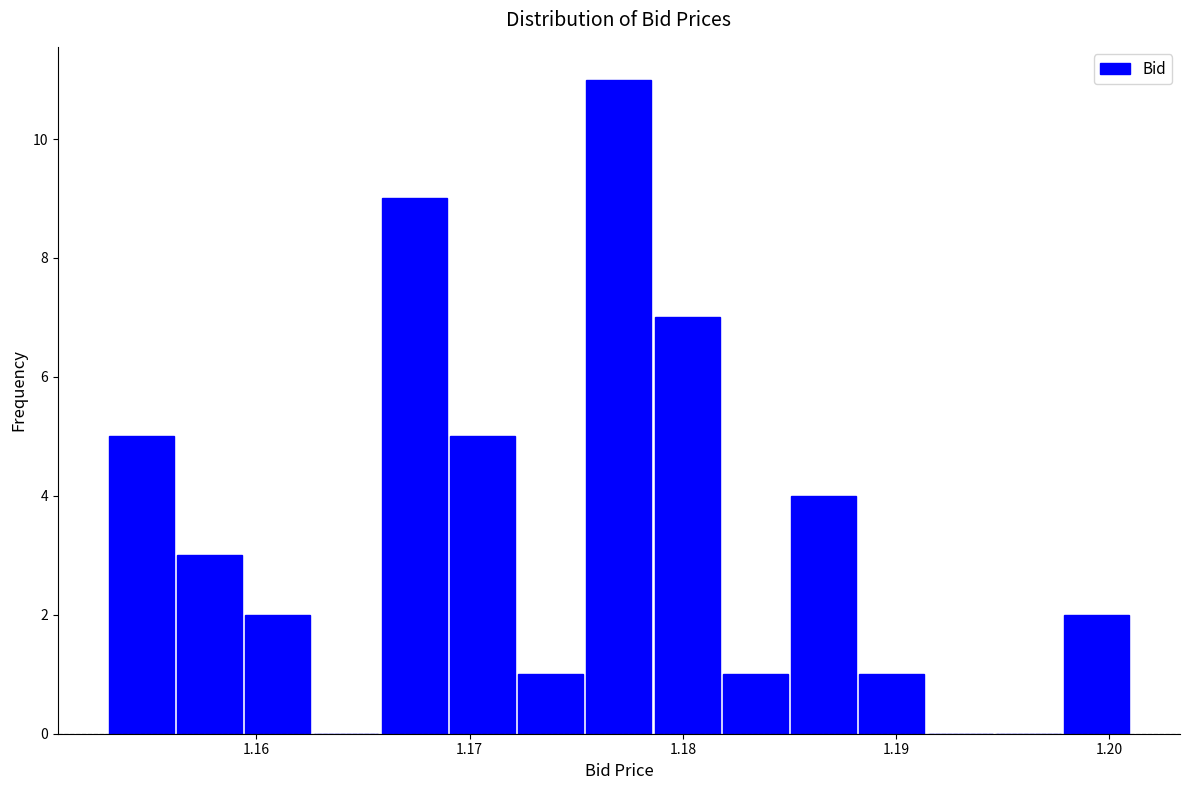

Around what value on the x-axis is the tallest bar? Give the approximate position of its centre, as read against the axis.

1.177